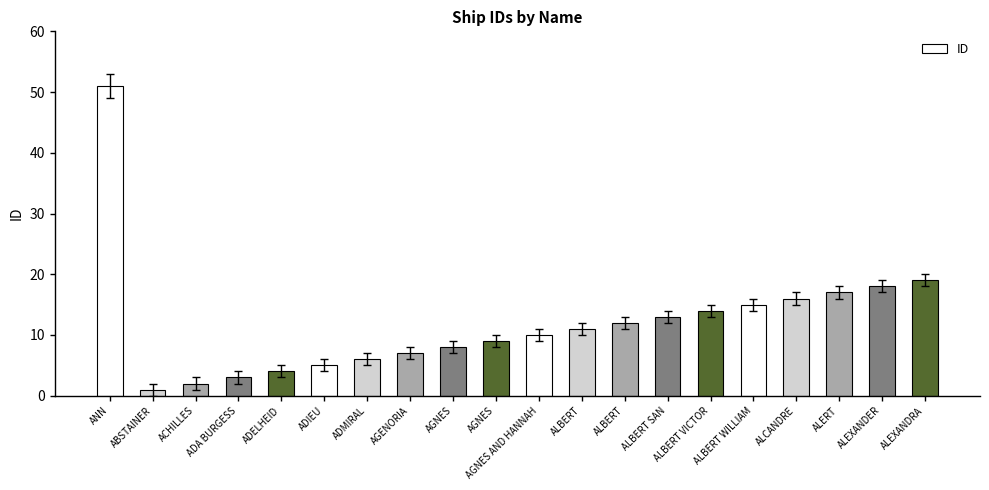

Count the number of categories in the chart.

20